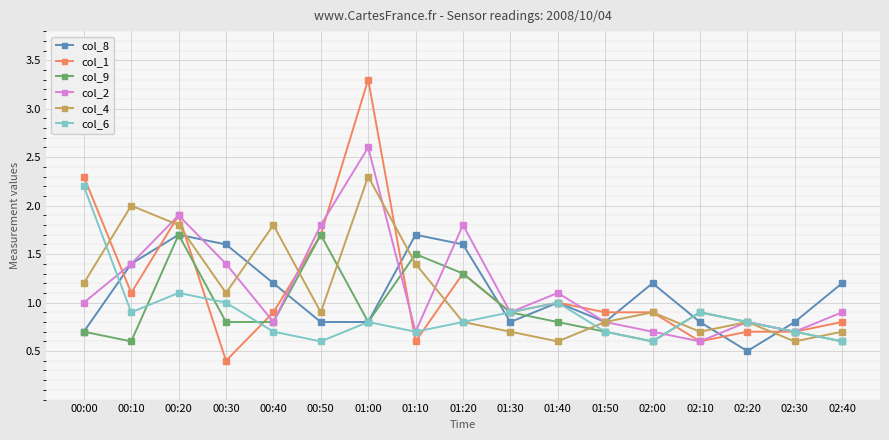

What is the sum of all col_9 values?

15.9